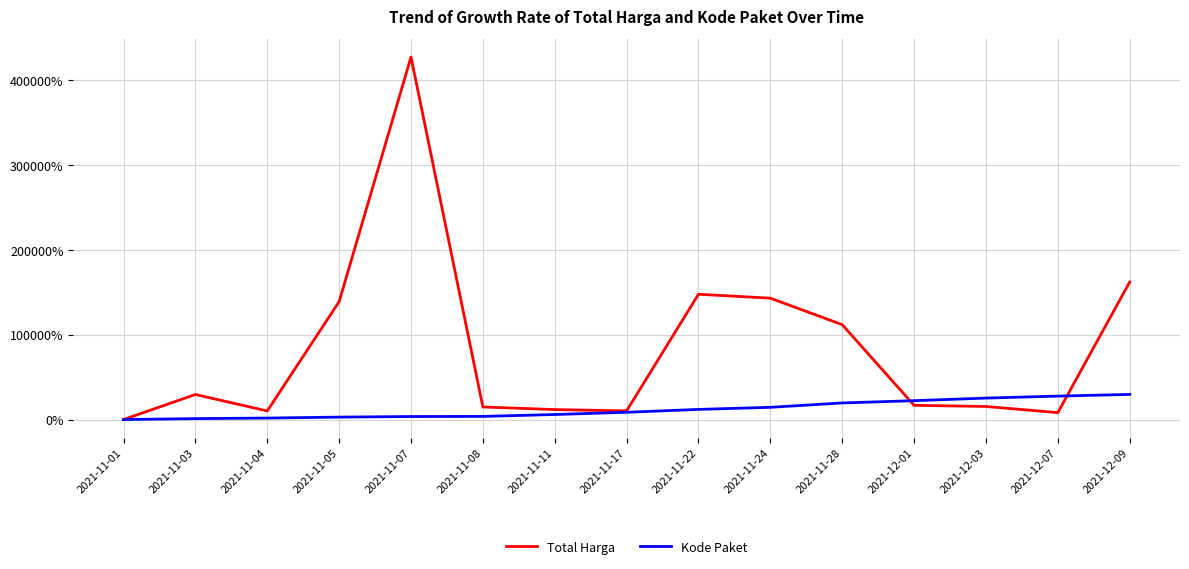

At which label does Total Harga reach its peak?

2021-11-07